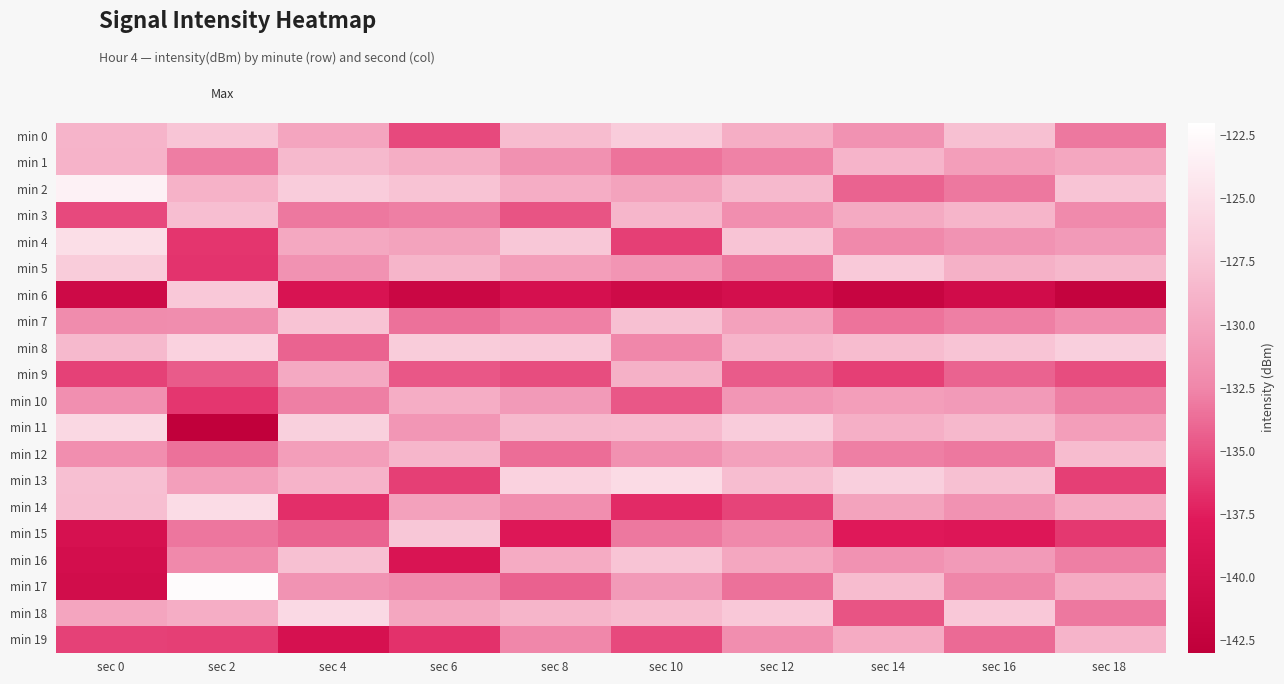

Reading left to right, transcribe all the data shown in this chart.

min 0: sec 0=-128.8	sec 2=-127.4	sec 4=-130.1	sec 6=-135.4	sec 8=-128.2	sec 10=-126.8	sec 12=-129.3	sec 14=-131.6	sec 16=-127.9	sec 18=-133.2
min 1: sec 0=-128.9	sec 2=-132.9	sec 4=-128.4	sec 6=-129.3	sec 8=-131.7	sec 10=-133.4	sec 12=-132.7	sec 14=-128.9	sec 16=-130.6	sec 18=-129.9
min 2: sec 0=-123.3	sec 2=-129.0	sec 4=-126.8	sec 6=-127.7	sec 8=-129.4	sec 10=-130.2	sec 12=-128.4	sec 14=-134.2	sec 16=-133.2	sec 18=-127.6
min 3: sec 0=-135.4	sec 2=-128.1	sec 4=-133.2	sec 6=-132.9	sec 8=-134.9	sec 10=-128.7	sec 12=-131.9	sec 14=-129.7	sec 16=-128.8	sec 18=-132.2
min 4: sec 0=-125.1	sec 2=-136.4	sec 4=-129.9	sec 6=-130.2	sec 8=-127.3	sec 10=-135.9	sec 12=-127.6	sec 14=-132.3	sec 16=-131.4	sec 18=-130.9
min 5: sec 0=-126.9	sec 2=-136.5	sec 4=-131.5	sec 6=-128.8	sec 8=-130.6	sec 10=-131.3	sec 12=-133.2	sec 14=-127.1	sec 16=-129.1	sec 18=-128.6
min 6: sec 0=-140.7	sec 2=-127.2	sec 4=-138.9	sec 6=-141.3	sec 8=-139.4	sec 10=-140.6	sec 12=-139.8	sec 14=-141.8	sec 16=-140.2	sec 18=-142.2
min 7: sec 0=-132.1	sec 2=-131.9	sec 4=-127.6	sec 6=-133.6	sec 8=-132.8	sec 10=-127.9	sec 12=-130.4	sec 14=-133.4	sec 16=-132.9	sec 18=-131.9
min 8: sec 0=-128.4	sec 2=-126.3	sec 4=-134.2	sec 6=-126.9	sec 8=-127.1	sec 10=-132.4	sec 12=-128.9	sec 14=-128.2	sec 16=-127.6	sec 18=-126.6
min 9: sec 0=-135.8	sec 2=-134.6	sec 4=-129.8	sec 6=-134.8	sec 8=-135.2	sec 10=-129.1	sec 12=-134.6	sec 14=-135.9	sec 16=-134.2	sec 18=-135.2
min 10: sec 0=-131.8	sec 2=-136.3	sec 4=-132.9	sec 6=-129.4	sec 8=-130.9	sec 10=-134.8	sec 12=-131.2	sec 14=-130.6	sec 16=-130.9	sec 18=-132.9
min 11: sec 0=-125.7	sec 2=-142.8	sec 4=-126.4	sec 6=-131.2	sec 8=-128.4	sec 10=-128.3	sec 12=-126.8	sec 14=-129.2	sec 16=-128.6	sec 18=-130.6
min 12: sec 0=-131.9	sec 2=-133.5	sec 4=-130.6	sec 6=-128.7	sec 8=-133.7	sec 10=-131.7	sec 12=-130.4	sec 14=-132.9	sec 16=-133.2	sec 18=-128.2
min 13: sec 0=-128.0	sec 2=-130.5	sec 4=-128.9	sec 6=-135.9	sec 8=-126.3	sec 10=-125.4	sec 12=-128.1	sec 14=-126.6	sec 16=-127.9	sec 18=-135.9
min 14: sec 0=-128.0	sec 2=-125.3	sec 4=-136.7	sec 6=-130.4	sec 8=-131.9	sec 10=-136.9	sec 12=-135.7	sec 14=-130.2	sec 16=-131.6	sec 18=-129.6
min 15: sec 0=-139.3	sec 2=-133.3	sec 4=-134.2	sec 6=-127.3	sec 8=-138.1	sec 10=-133.2	sec 12=-132.3	sec 14=-137.9	sec 16=-138.2	sec 18=-136.2
min 16: sec 0=-139.9	sec 2=-132.3	sec 4=-127.9	sec 6=-138.8	sec 8=-129.6	sec 10=-127.6	sec 12=-129.9	sec 14=-131.6	sec 16=-130.9	sec 18=-132.9
min 17: sec 0=-140.1	sec 2=-122.3	sec 4=-131.5	sec 6=-132.1	sec 8=-134.2	sec 10=-130.9	sec 12=-133.6	sec 14=-128.2	sec 16=-132.6	sec 18=-129.6
min 18: sec 0=-130.1	sec 2=-129.5	sec 4=-125.7	sec 6=-129.9	sec 8=-128.8	sec 10=-128.2	sec 12=-127.2	sec 14=-134.9	sec 16=-127.2	sec 18=-133.2
min 19: sec 0=-135.8	sec 2=-135.9	sec 4=-139.2	sec 6=-136.5	sec 8=-132.4	sec 10=-135.4	sec 12=-131.9	sec 14=-129.6	sec 16=-133.9	sec 18=-128.9